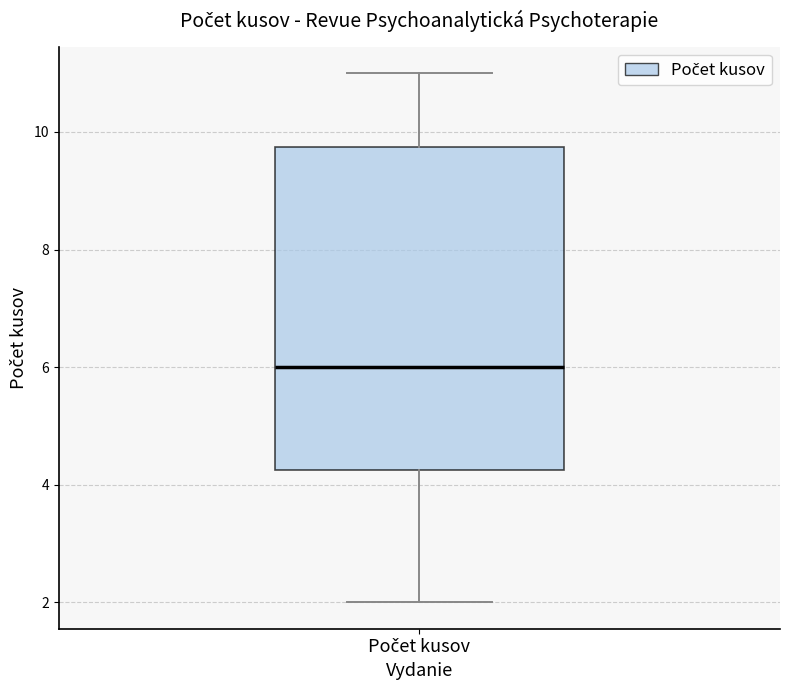

Transcribe this box plot: give where the median line is, the range the box spans, and where the two whiskers end, as read against the y-axis. The values are not printed on the chart, so give them approximately, as read against the axis.

median 6.0, box 4.2 to 9.8, whiskers 2.0 to 11.0